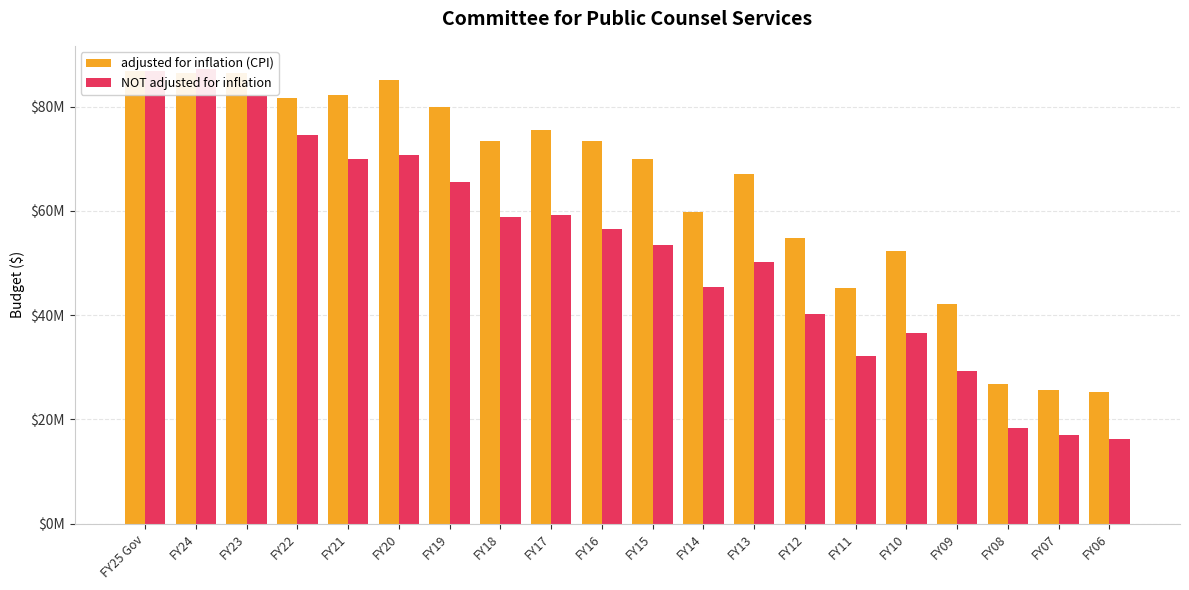

The value of NOT adjusted for inflation at FY23 is 82148514. True or false?

True